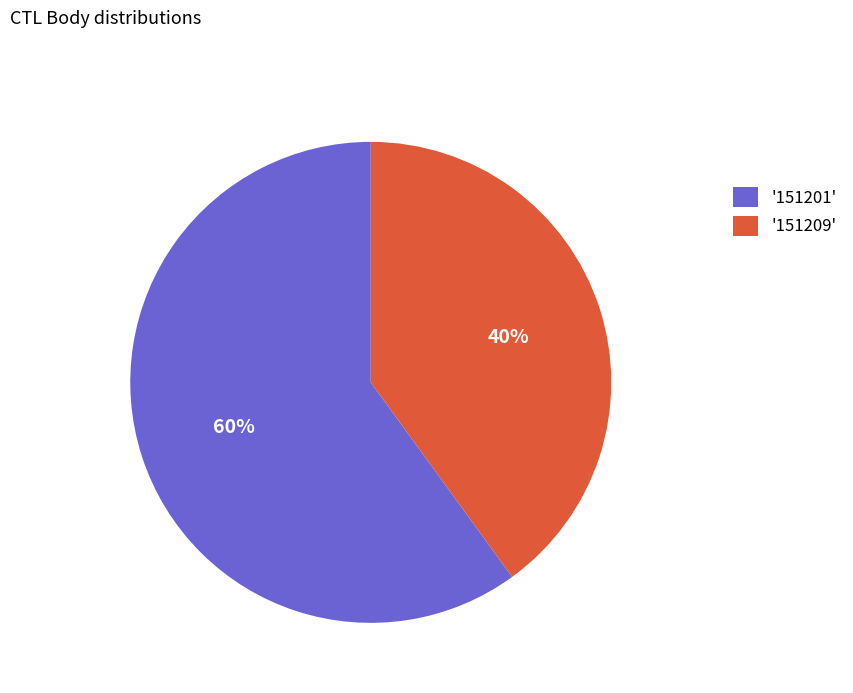

The '151201' slice represents 68% of the pie. True or false?

False